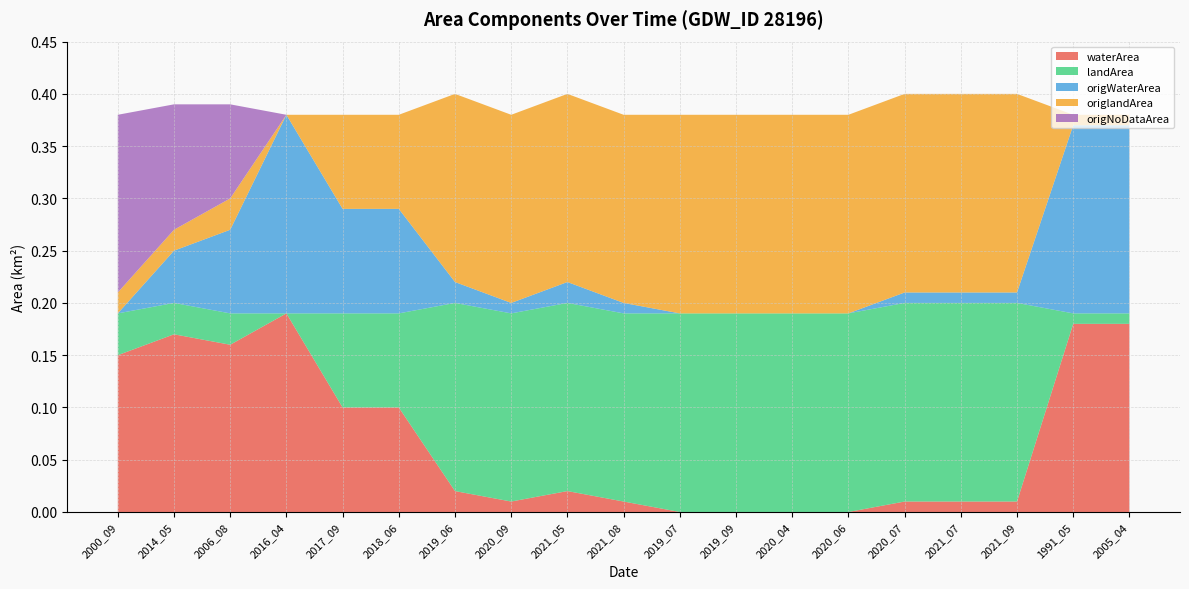

Reading right to left, extract all data points from this chart.

waterArea: 0.2	0.2	0.0	0.0	0.0	0.0	0.0	0.0	0.0	0.0	0.0	0.0	0.0	0.1	0.1	0.2	0.2	0.2	0.1
landArea: 0.0	0.0	0.2	0.2	0.2	0.2	0.2	0.2	0.2	0.2	0.2	0.2	0.2	0.1	0.1	0.0	0.0	0.0	0.0
origWaterArea: 0.2	0.2	0.0	0.0	0.0	0.0	0.0	0.0	0.0	0.0	0.0	0.0	0.0	0.1	0.1	0.2	0.1	0.1	0.0
origlandArea: 0.0	0.0	0.2	0.2	0.2	0.2	0.2	0.2	0.2	0.2	0.2	0.2	0.2	0.1	0.1	0.0	0.0	0.0	0.0
origNoDataArea: 0.0	0.0	0.0	0.0	0.0	0.0	0.0	0.0	0.0	0.0	0.0	0.0	0.0	0.0	0.0	0.0	0.1	0.1	0.2